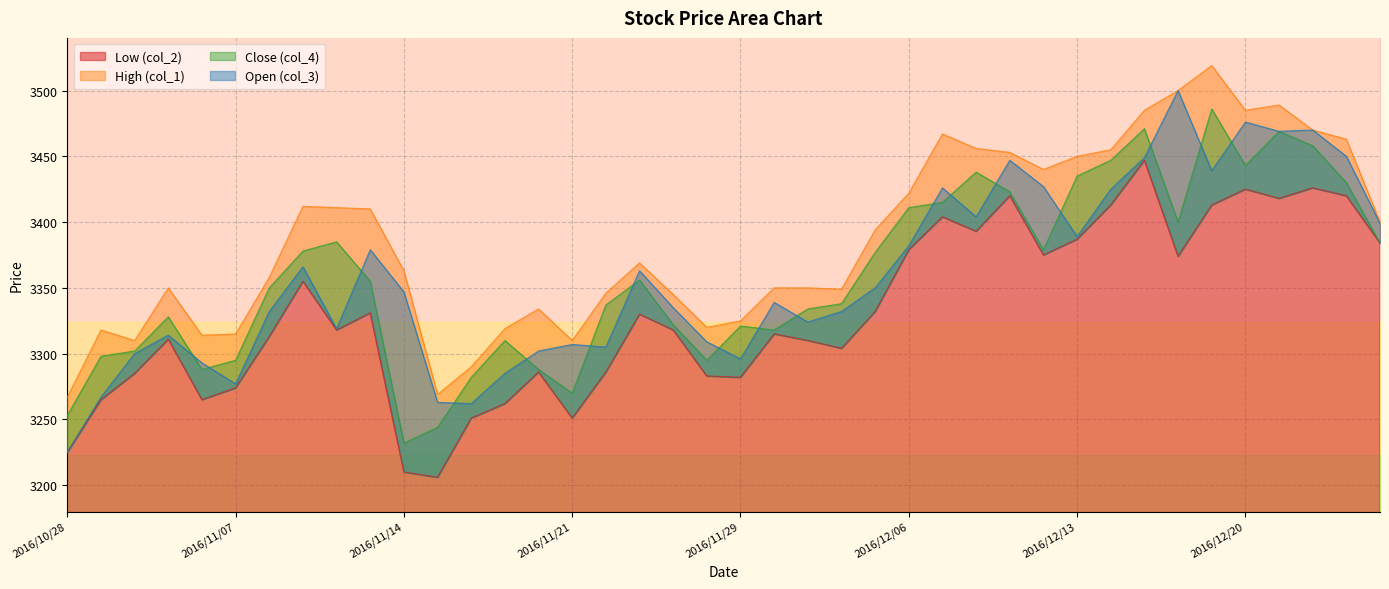

Between 2016/11/02 and 2016/10/31, which is larger?

2016/11/02